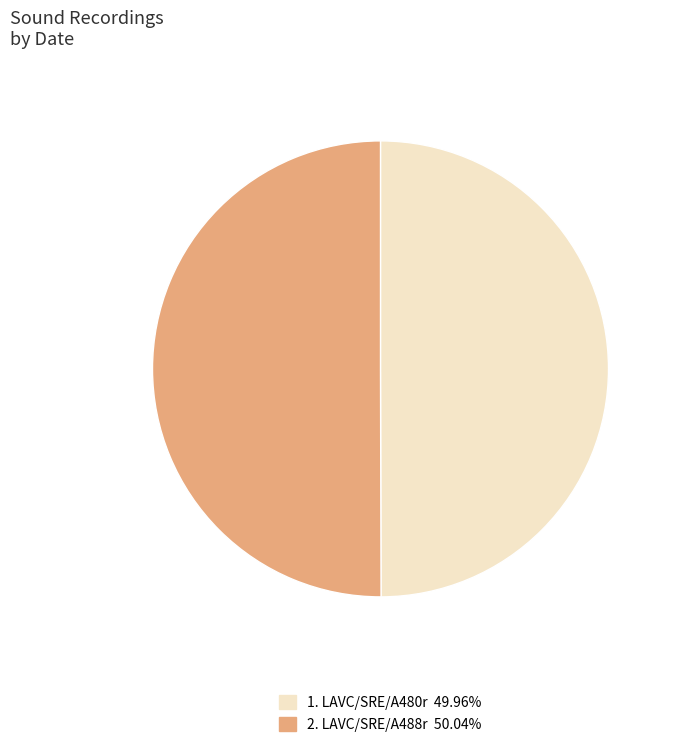

How many slices are in this pie chart?

2